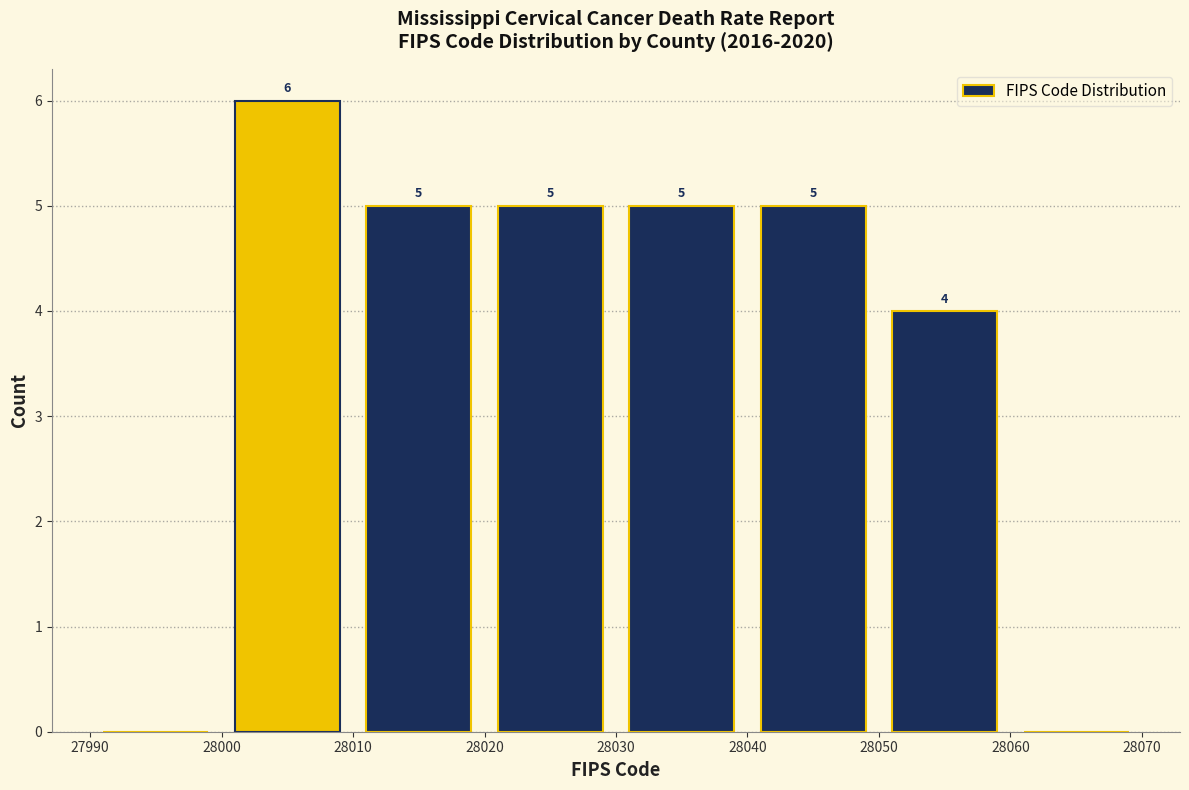

Which range on the x-axis has the tallest bar?

28000 to 28010